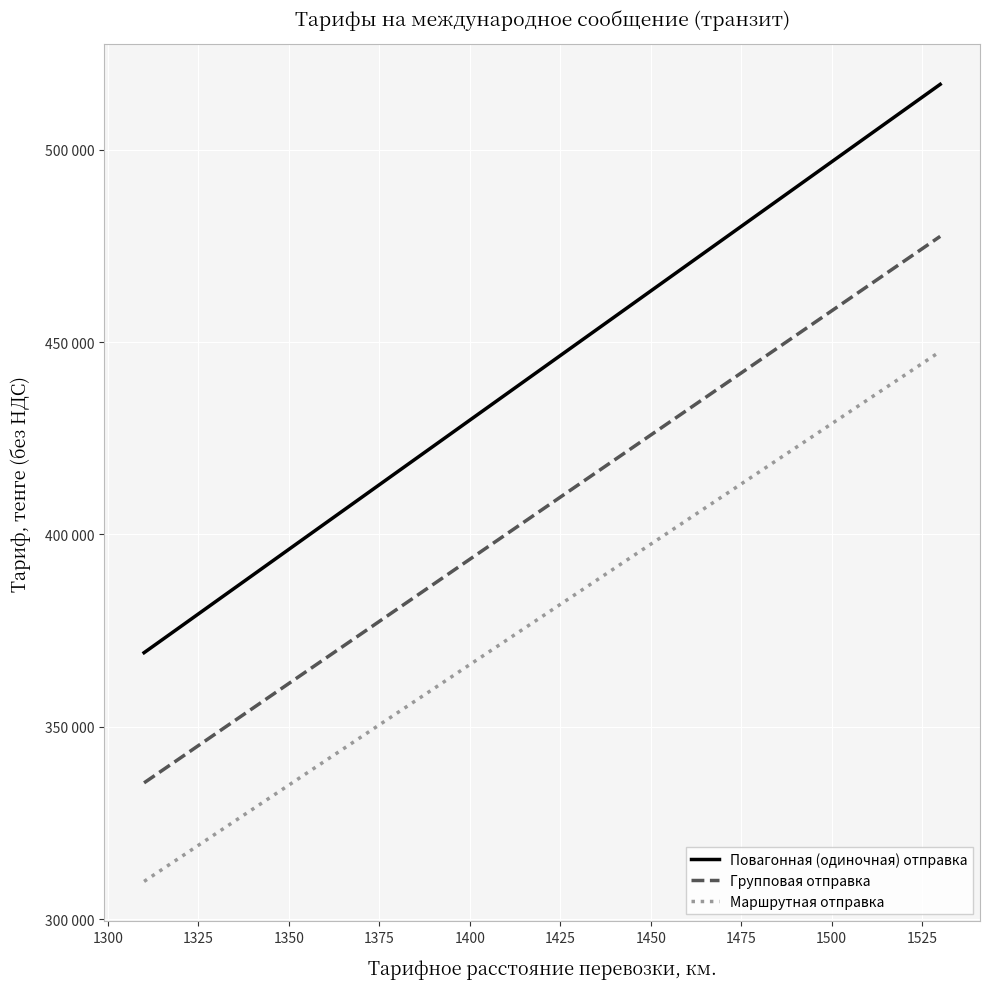

What are all the series names shown in the legend?

Повагонная (одиночная) отправка, Групповая отправка, Маршрутная отправка